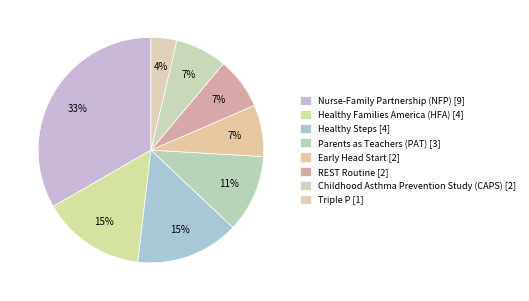

What is the ratio of the value at Healthy Steps to the value at Triple P?

4.0